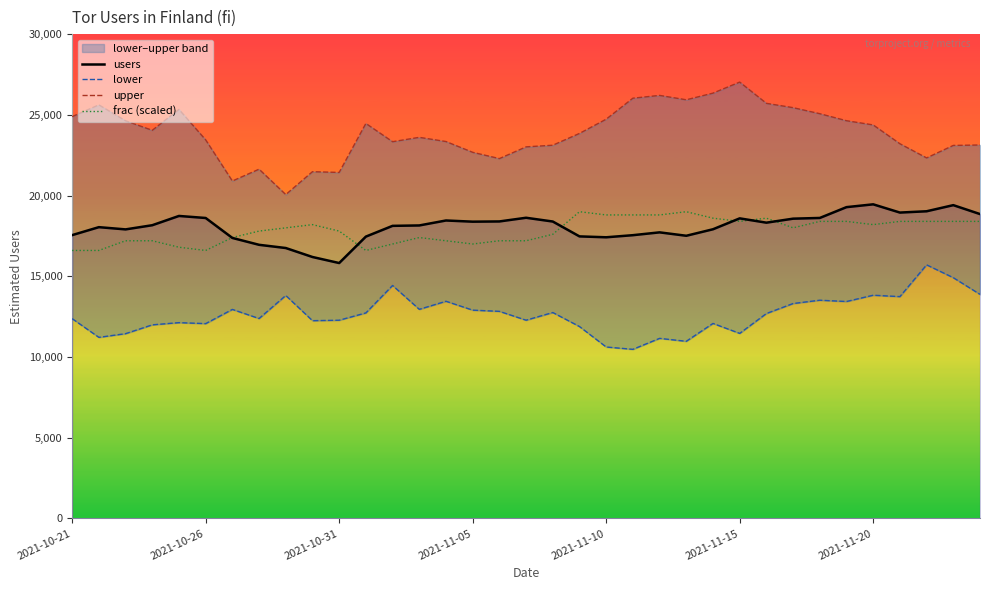

What is the difference between the maximum and second lowest values in the lower series?

5089